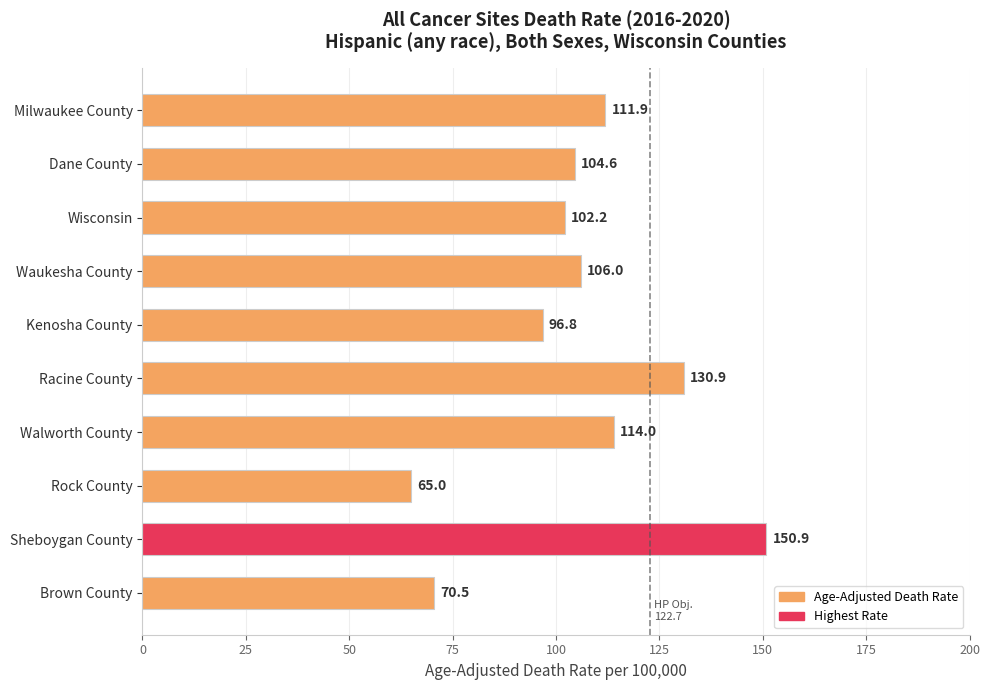

Reading top to bottom, transcribe all the data shown in this chart.

Milwaukee County=111.9	Dane County=104.6	Wisconsin=102.2	Waukesha County=106.0	Kenosha County=96.8	Racine County=130.9	Walworth County=114.0	Rock County=65.0	Sheboygan County=150.9	Brown County=70.5